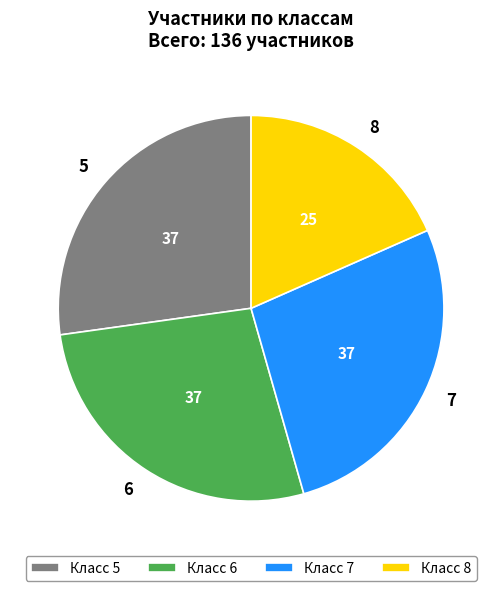

The 5 slice represents 22% of the pie. True or false?

False